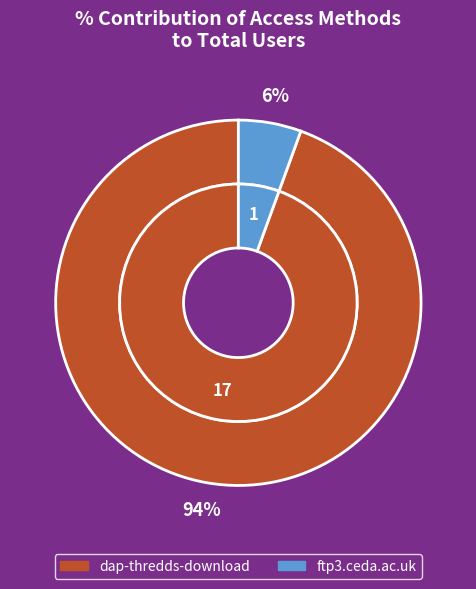

Is it true that dap-thredds-download is 84% of the pie?

False